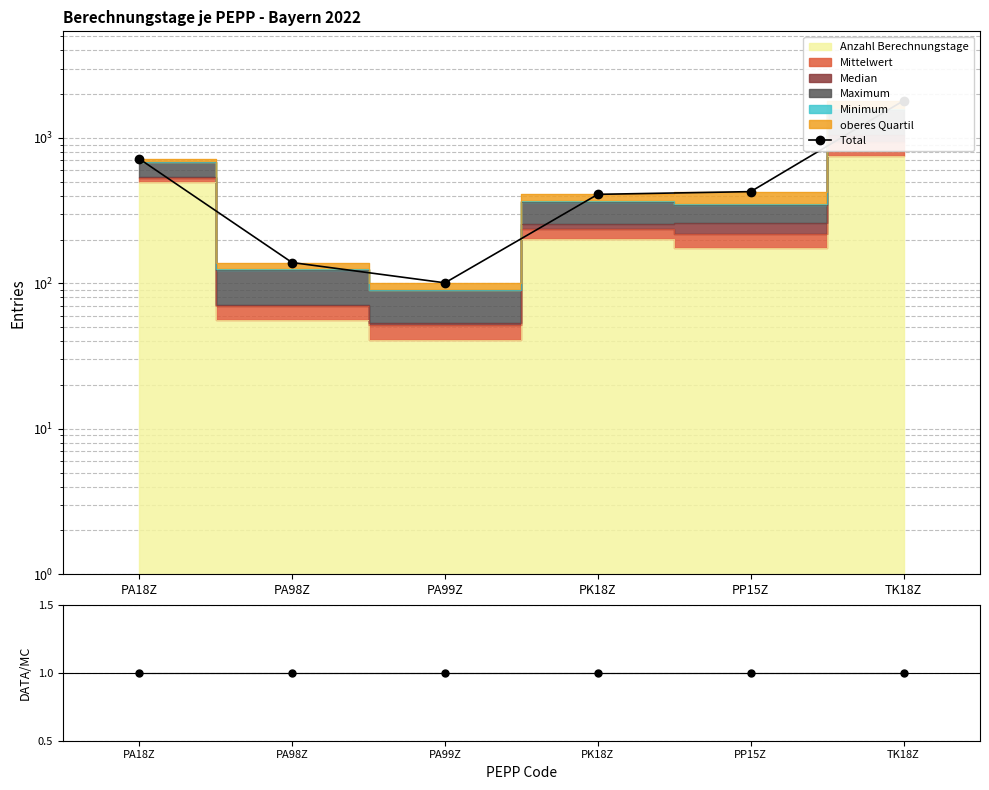

What is the difference between the Total values at PP15Z and PA98Z?

288.3